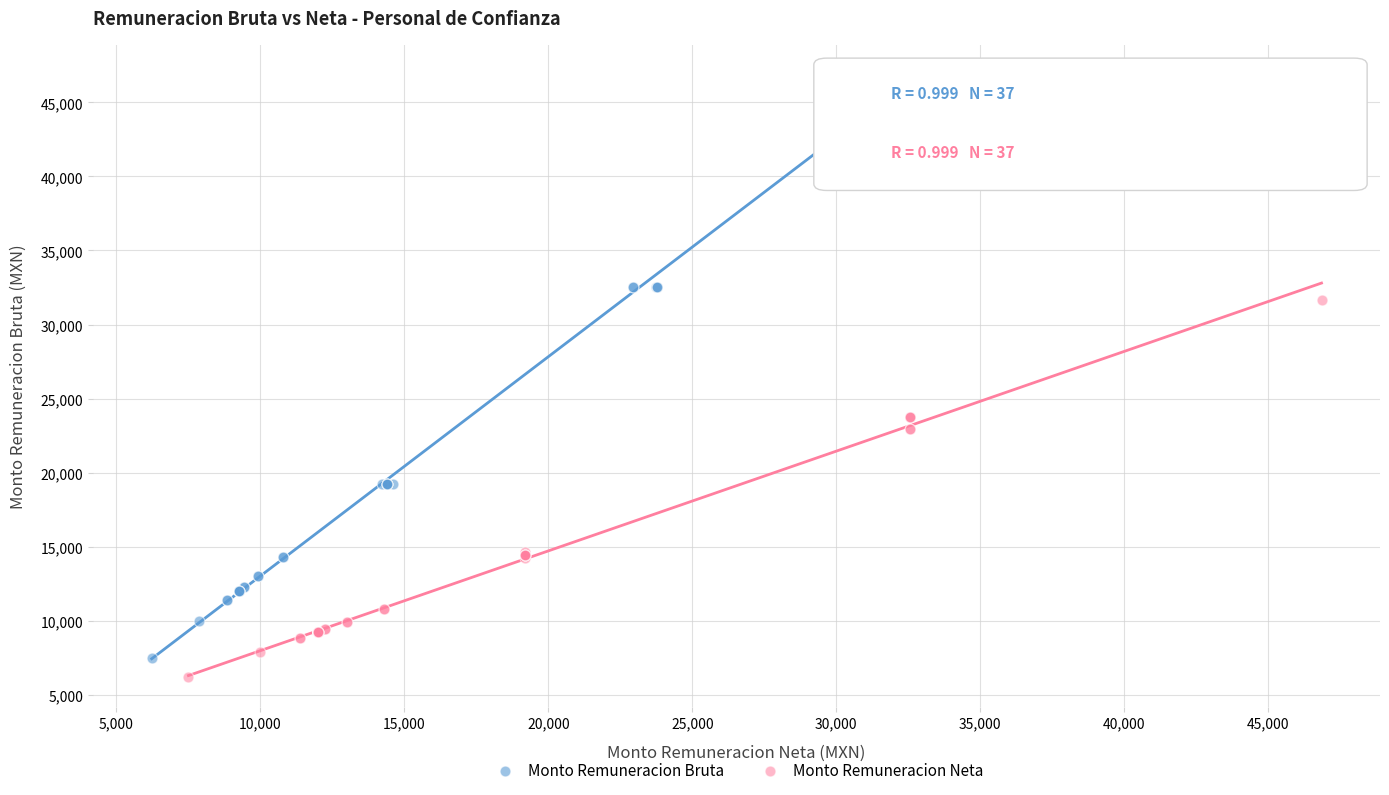

Which series has the largest Y range (max minus min)?

Monto Remuneracion Bruta